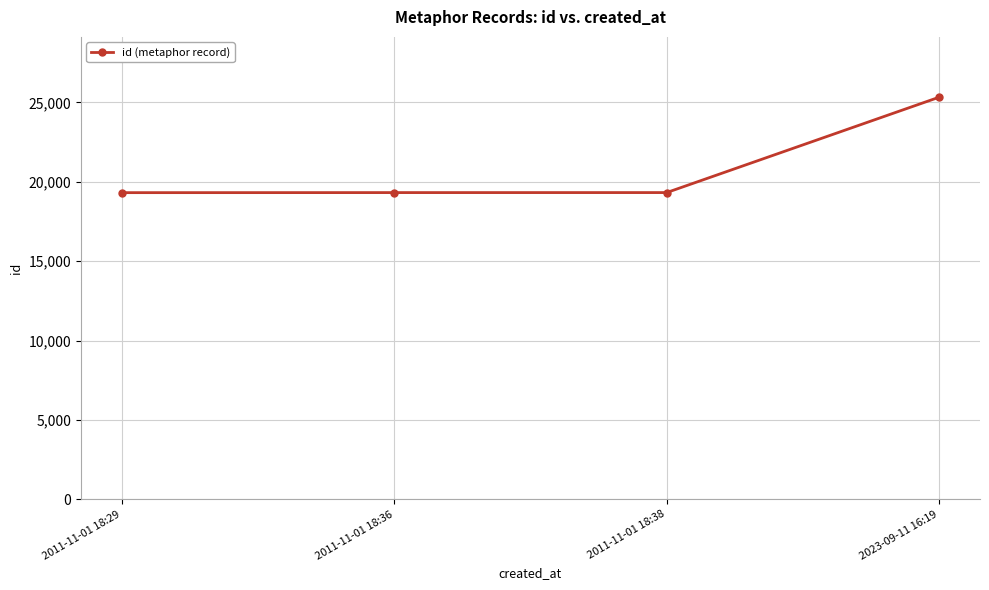

What is the change in value from 2011-11-01 18:36 to 2023-09-11 16:19?

+6008